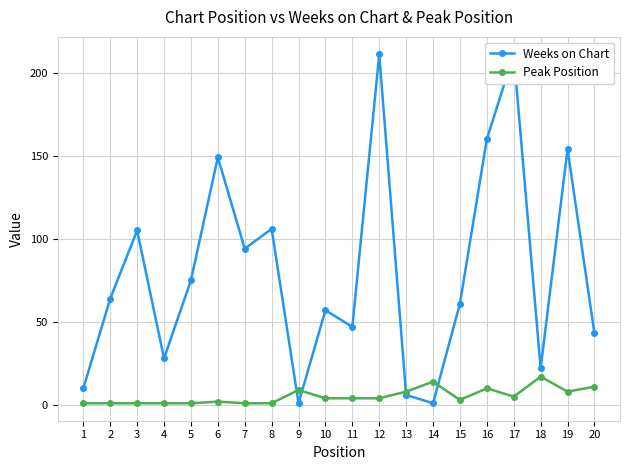

At which category is the sum across all series the highest?

17